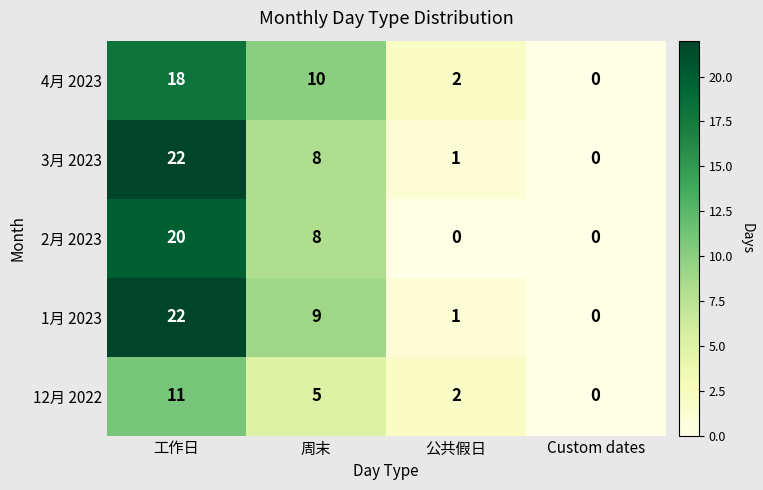

Where does the 4月 2023 series first go above 10?

工作日